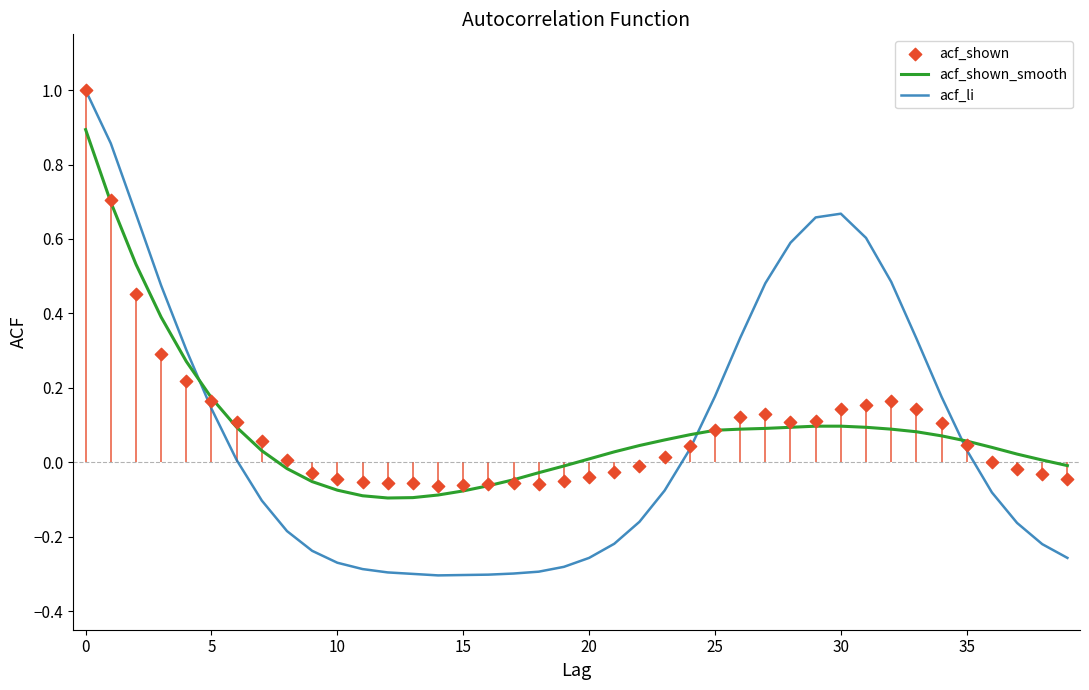

What are all the series names shown in the legend?

acf_shown_smooth, acf_li, acf_shown